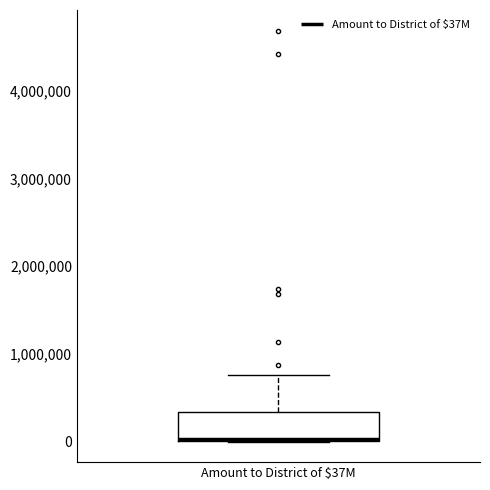

Where is the lower edge of the box for Amount to District of $37M on the y-axis? The values are not printed on the chart, so give them approximately, as read against the axis.

0